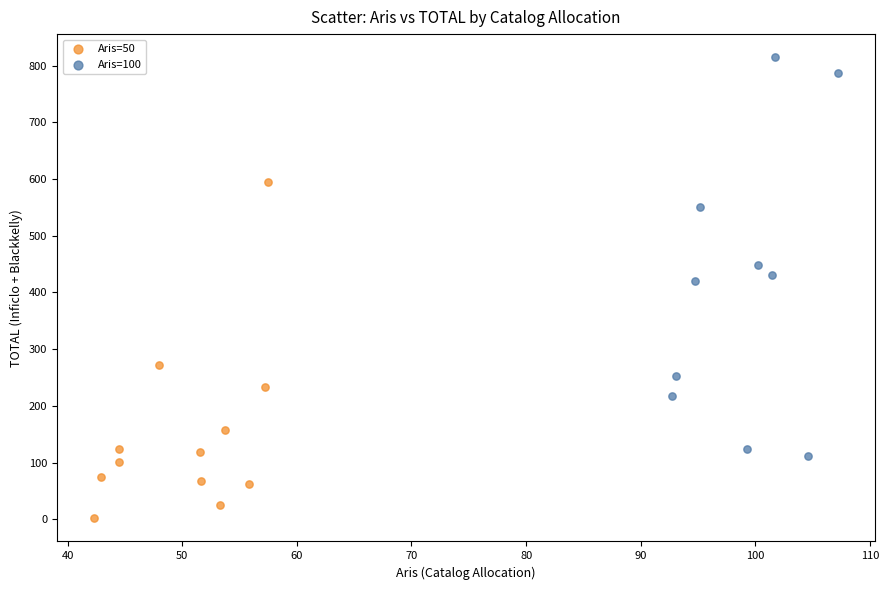

Which series contains the highest Y value?

Aris=100